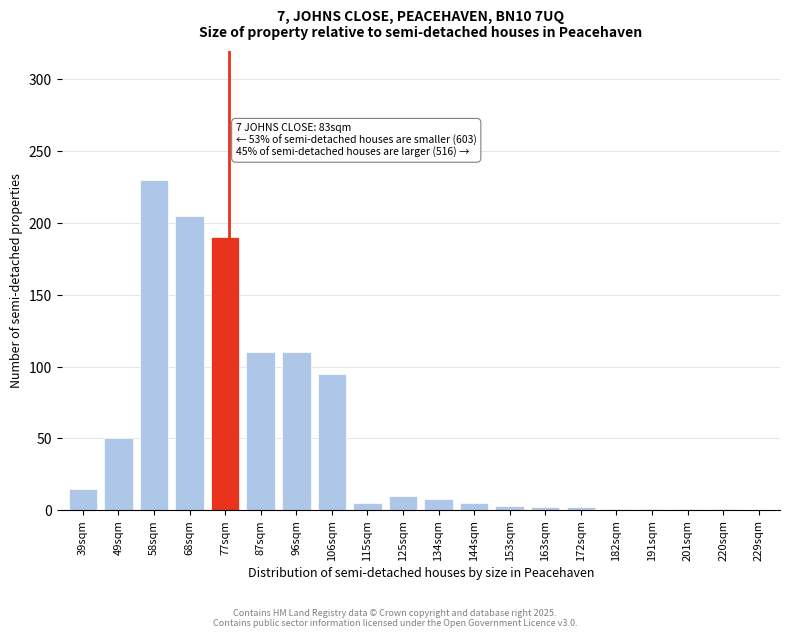

What is the sum of all values?

1044